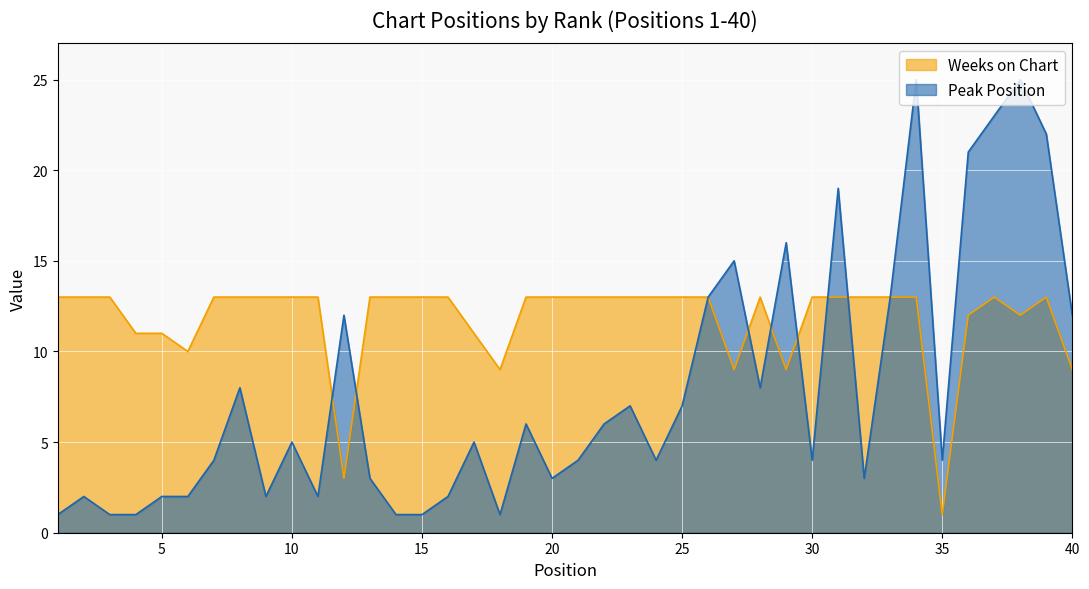

What is the lowest value of the Weeks on Chart series?

1